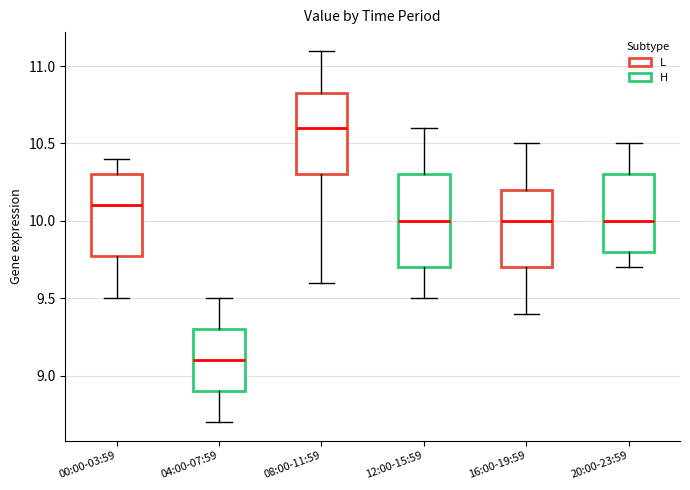

Which box is the tallest, from its lower edge to its upper edge?

12:00-15:59